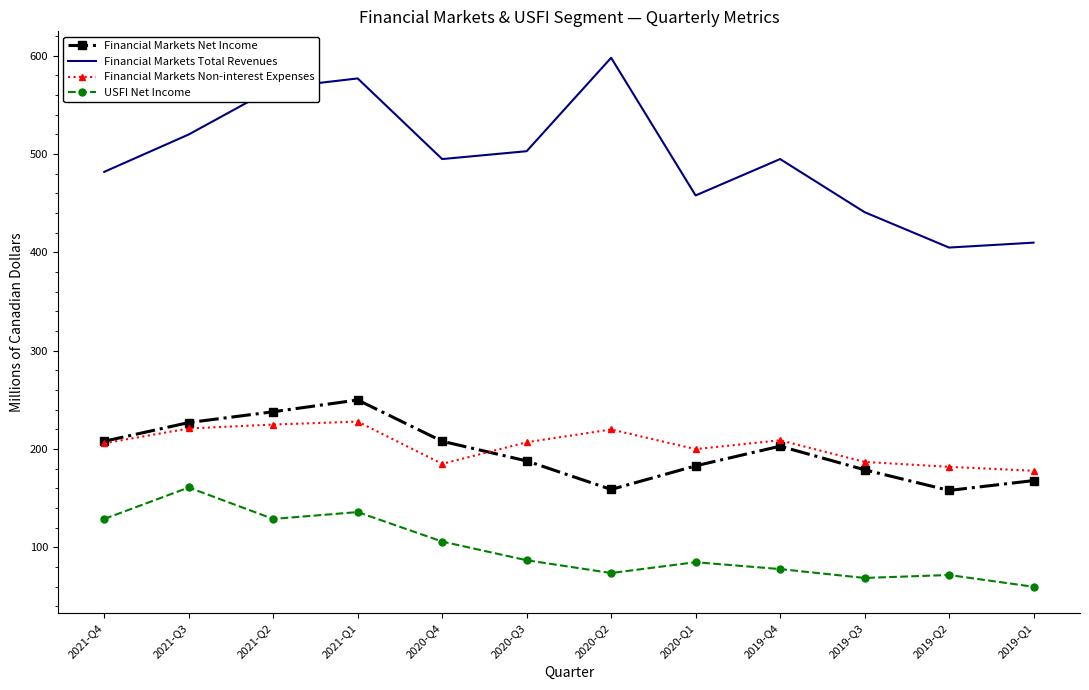

What is the total value across all series at 2019-Q4?

985